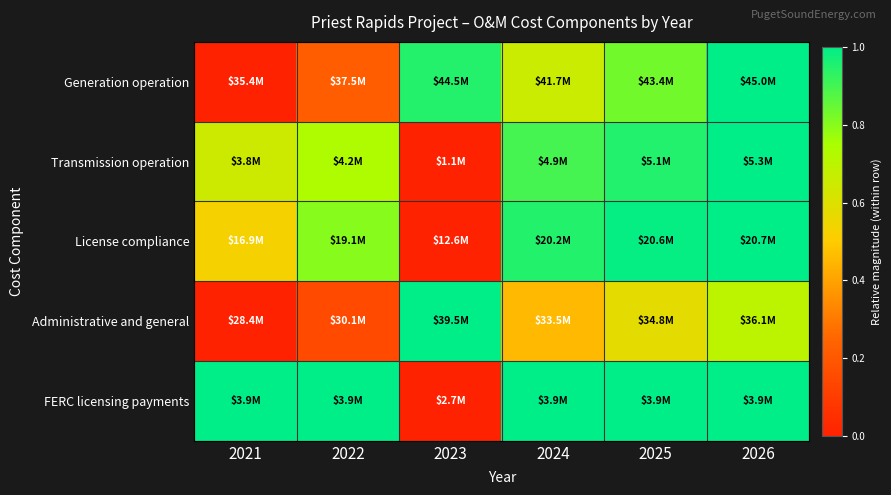

Between 2021 and 2024, which series saw the biggest shift?

Generation operation